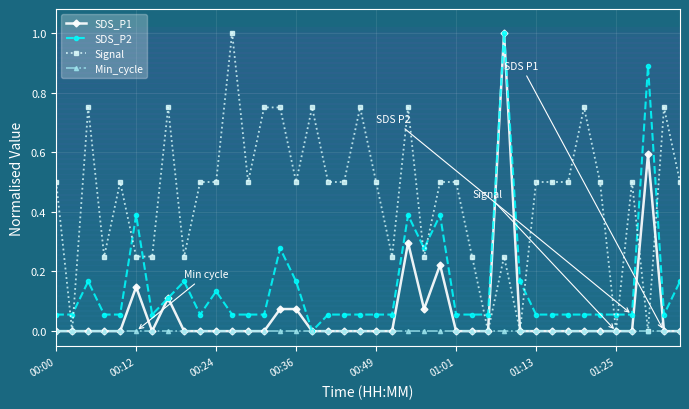

What is the maximum value shown in the chart?

1.0